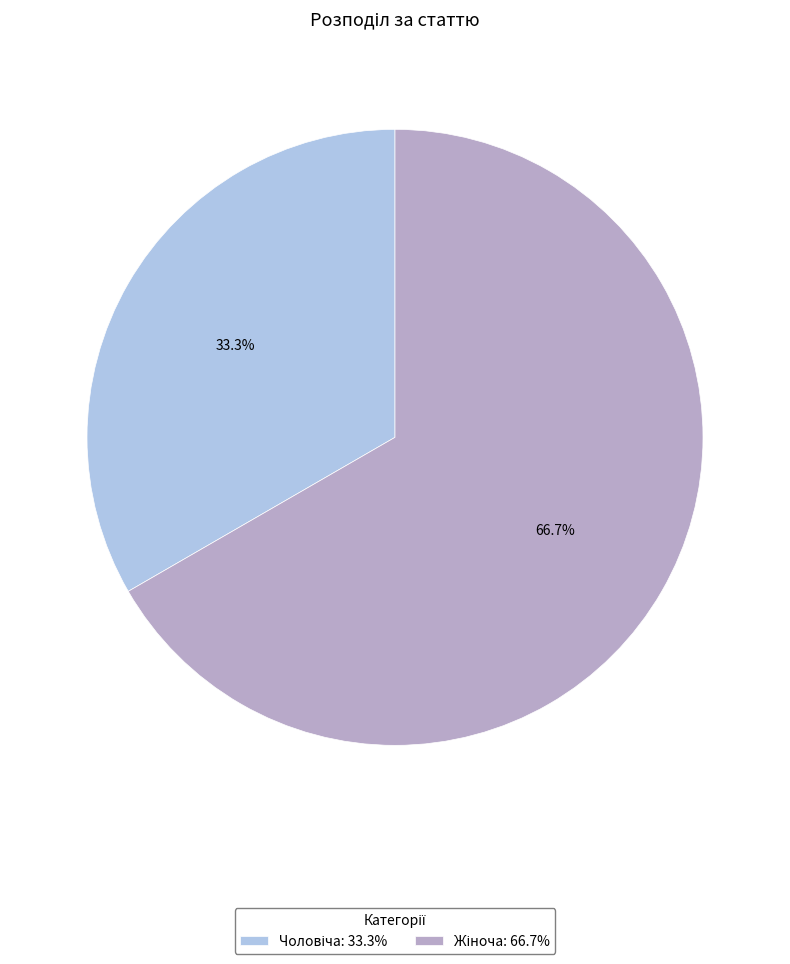

How many segments does this pie chart have?

2